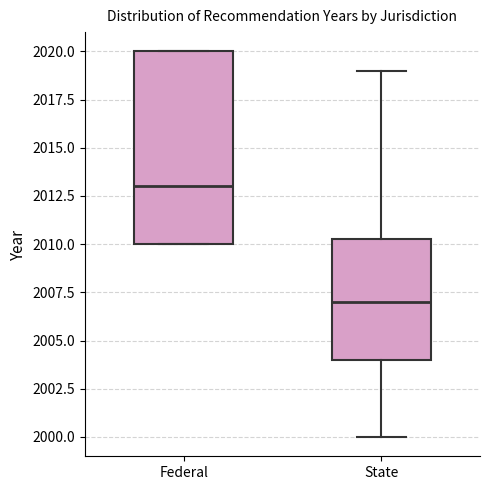

Where does the median line of the box for Federal sit on the y-axis? The values are not printed on the chart, so give them approximately, as read against the axis.

2013.0